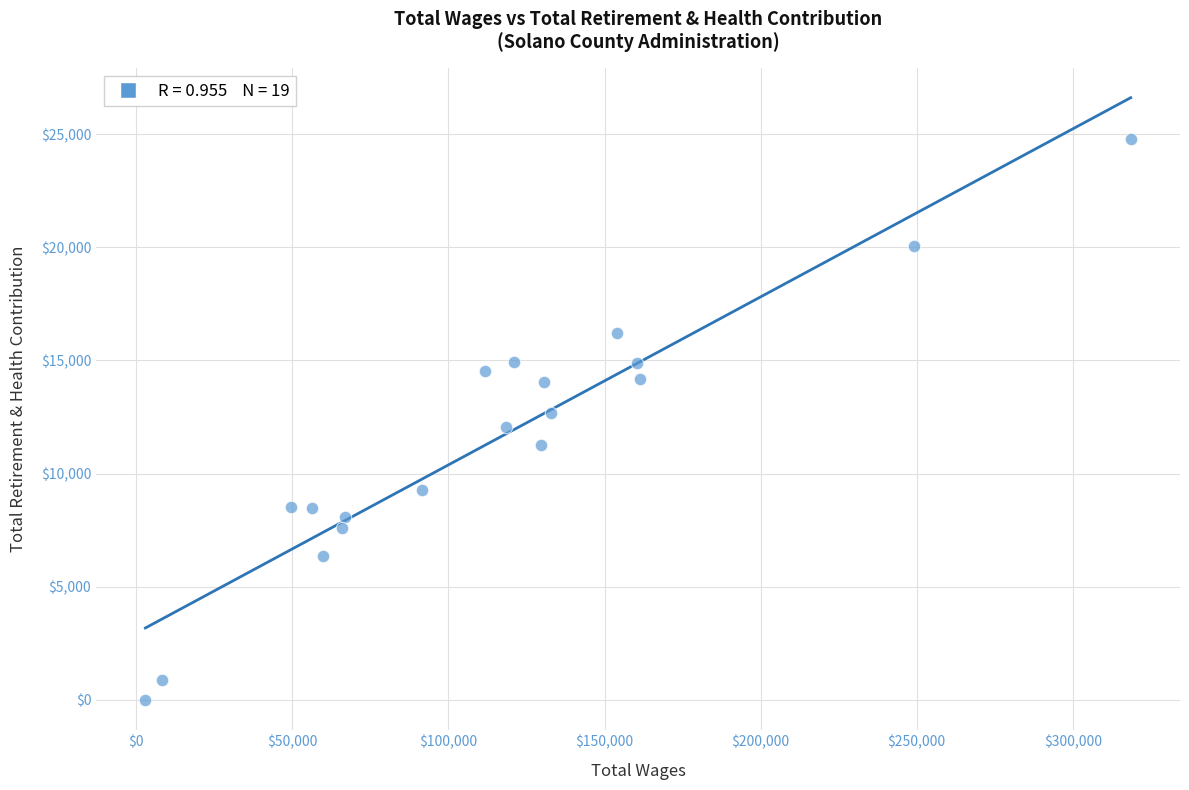

What is the range of Y values (max minus min)?

24782